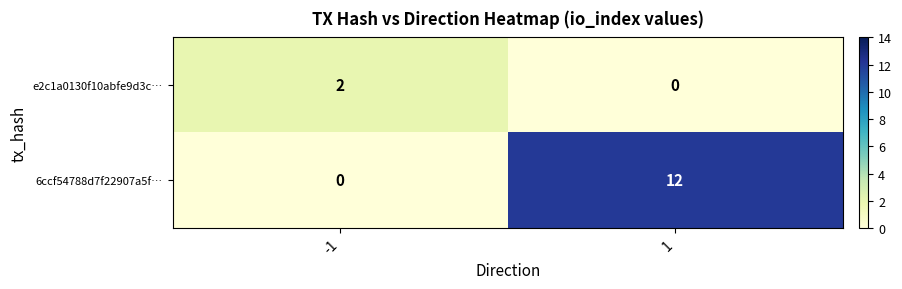

List the series in order of their peak value, highest first.

6ccf54788d7f22907a5f…, e2c1a0130f10abfe9d3c…